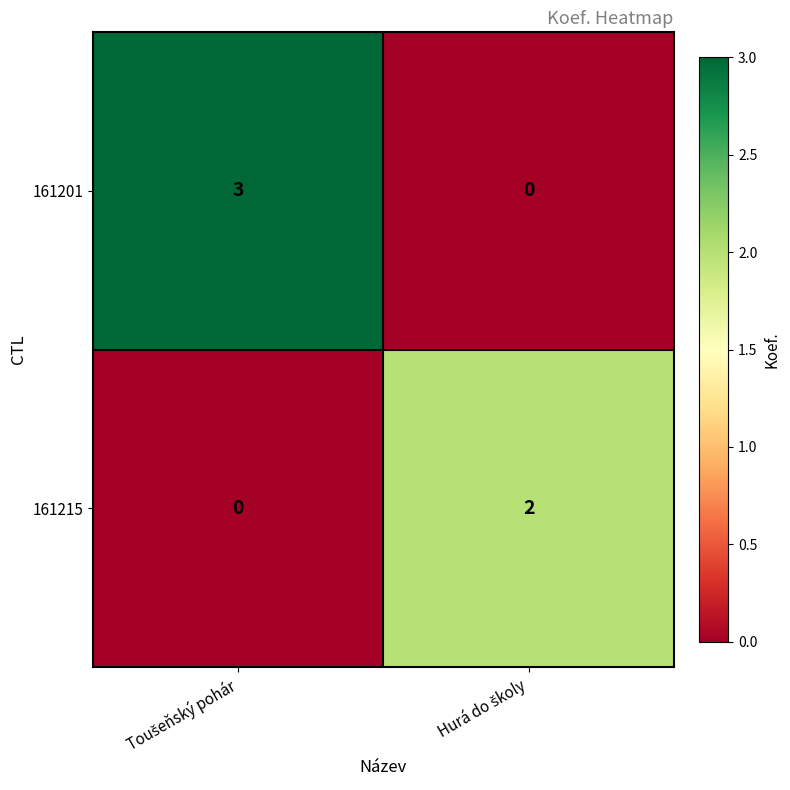

What is the maximum value shown in the chart?

3